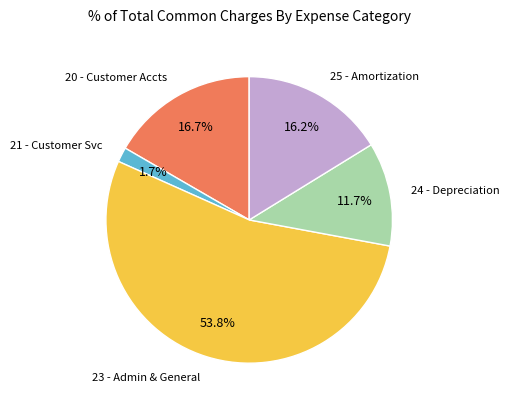

Is there a majority slice in this chart?

Yes